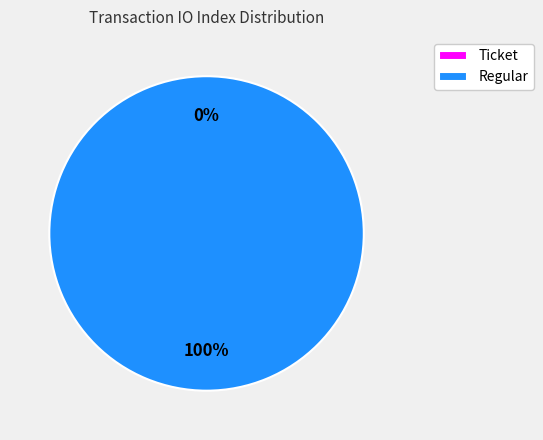

To the nearest percent, what is the difference between the Ticket and Regular slice percentages?

100%